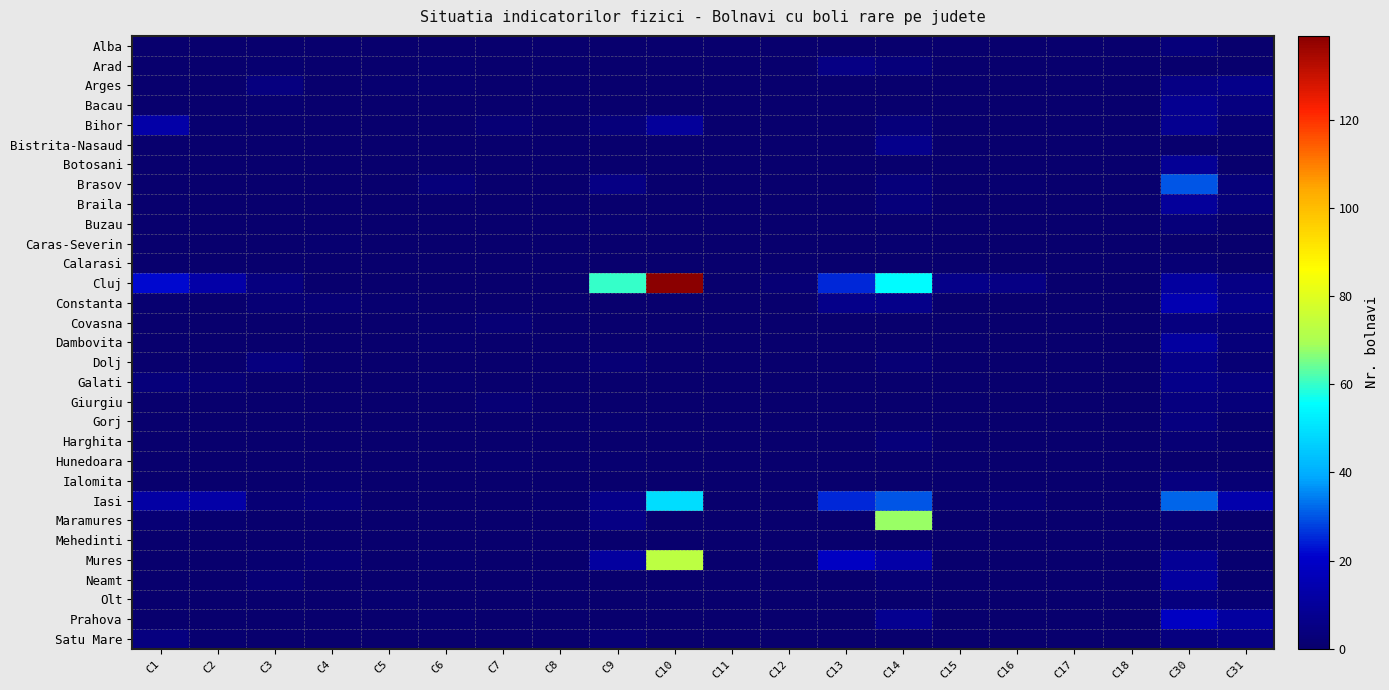

Reading left to right, extract all data points from this chart.

Alba: C1=0	C2=0	C3=0	C4=0	C5=0	C6=0	C7=0	C8=0	C9=0	C10=0	C11=0	C12=0	C13=0	C14=0	C15=0	C16=0	C17=0	C18=0	C30=3	C31=0
Arad: C1=0	C2=0	C3=1	C4=0	C5=0	C6=1	C7=0	C8=0	C9=0	C10=0	C11=0	C12=0	C13=5	C14=3	C15=0	C16=0	C17=0	C18=0	C30=0	C31=0
Arges: C1=0	C2=0	C3=4	C4=0	C5=1	C6=1	C7=0	C8=0	C9=0	C10=0	C11=0	C12=0	C13=0	C14=0	C15=0	C16=0	C17=0	C18=0	C30=5	C31=6
Bacau: C1=0	C2=0	C3=1	C4=0	C5=0	C6=0	C7=0	C8=0	C9=0	C10=0	C11=0	C12=0	C13=0	C14=0	C15=0	C16=0	C17=0	C18=0	C30=8	C31=4
Bihor: C1=13	C2=1	C3=0	C4=0	C5=0	C6=0	C7=2	C8=0	C9=3	C10=10	C11=0	C12=0	C13=0	C14=3	C15=0	C16=0	C17=0	C18=0	C30=8	C31=2
Bistrita-Nasaud: C1=0	C2=0	C3=0	C4=0	C5=0	C6=0	C7=0	C8=0	C9=0	C10=0	C11=0	C12=0	C13=0	C14=7	C15=0	C16=0	C17=0	C18=0	C30=0	C31=1
Botosani: C1=0	C2=0	C3=0	C4=0	C5=0	C6=0	C7=0	C8=0	C9=0	C10=0	C11=0	C12=0	C13=0	C14=0	C15=0	C16=0	C17=0	C18=0	C30=9	C31=0
Brasov: C1=0	C2=0	C3=0	C4=0	C5=0	C6=3	C7=0	C8=0	C9=5	C10=0	C11=0	C12=0	C13=0	C14=3	C15=0	C16=1	C17=0	C18=0	C30=30	C31=3
Braila: C1=0	C2=0	C3=0	C4=0	C5=0	C6=0	C7=0	C8=0	C9=0	C10=0	C11=0	C12=0	C13=0	C14=3	C15=0	C16=0	C17=0	C18=0	C30=10	C31=3
Buzau: C1=0	C2=0	C3=0	C4=0	C5=0	C6=0	C7=0	C8=0	C9=1	C10=0	C11=0	C12=0	C13=0	C14=0	C15=0	C16=0	C17=0	C18=0	C30=3	C31=0
Caras-Severin: C1=0	C2=0	C3=0	C4=1	C5=0	C6=0	C7=0	C8=0	C9=0	C10=0	C11=0	C12=0	C13=0	C14=1	C15=0	C16=0	C17=0	C18=0	C30=0	C31=0
Calarasi: C1=0	C2=0	C3=0	C4=0	C5=0	C6=0	C7=0	C8=0	C9=0	C10=0	C11=0	C12=0	C13=0	C14=0	C15=0	C16=0	C17=0	C18=0	C30=2	C31=0
Cluj: C1=22	C2=13	C3=4	C4=0	C5=0	C6=0	C7=0	C8=0	C9=60	C10=139	C11=0	C12=2	C13=25	C14=55	C15=6	C16=5	C17=0	C18=0	C30=11	C31=5
Constanta: C1=1	C2=0	C3=2	C4=2	C5=1	C6=0	C7=0	C8=0	C9=0	C10=0	C11=0	C12=0	C13=6	C14=6	C15=0	C16=0	C17=0	C18=0	C30=15	C31=6
Covasna: C1=0	C2=0	C3=0	C4=0	C5=0	C6=1	C7=2	C8=0	C9=0	C10=0	C11=0	C12=0	C13=0	C14=0	C15=0	C16=0	C17=0	C18=0	C30=4	C31=3
Dambovita: C1=0	C2=0	C3=0	C4=0	C5=0	C6=1	C7=0	C8=0	C9=0	C10=0	C11=0	C12=0	C13=0	C14=0	C15=0	C16=0	C17=0	C18=0	C30=11	C31=3
Dolj: C1=0	C2=0	C3=4	C4=0	C5=0	C6=0	C7=0	C8=0	C9=2	C10=0	C11=0	C12=0	C13=0	C14=2	C15=0	C16=0	C17=0	C18=0	C30=6	C31=2
Galati: C1=3	C2=2	C3=0	C4=0	C5=0	C6=1	C7=0	C8=0	C9=0	C10=0	C11=0	C12=0	C13=0	C14=0	C15=0	C16=0	C17=0	C18=0	C30=6	C31=4
Giurgiu: C1=0	C2=0	C3=0	C4=0	C5=0	C6=0	C7=2	C8=0	C9=0	C10=0	C11=0	C12=0	C13=0	C14=0	C15=0	C16=0	C17=0	C18=0	C30=4	C31=3
Gorj: C1=0	C2=0	C3=0	C4=0	C5=0	C6=0	C7=0	C8=0	C9=1	C10=0	C11=0	C12=0	C13=0	C14=0	C15=0	C16=0	C17=0	C18=0	C30=4	C31=1
Harghita: C1=0	C2=0	C3=0	C4=0	C5=0	C6=0	C7=0	C8=0	C9=0	C10=0	C11=0	C12=0	C13=0	C14=3	C15=0	C16=0	C17=0	C18=0	C30=2	C31=1
Hunedoara: C1=0	C2=0	C3=0	C4=0	C5=0	C6=0	C7=1	C8=0	C9=1	C10=0	C11=0	C12=0	C13=0	C14=0	C15=0	C16=0	C17=0	C18=0	C30=0	C31=0
Ialomita: C1=0	C2=0	C3=0	C4=1	C5=0	C6=0	C7=0	C8=0	C9=0	C10=0	C11=0	C12=0	C13=0	C14=0	C15=0	C16=0	C17=0	C18=0	C30=4	C31=2
Iasi: C1=12	C2=13	C3=2	C4=3	C5=0	C6=0	C7=0	C8=1	C9=6	C10=49	C11=0	C12=0	C13=25	C14=30	C15=1	C16=2	C17=0	C18=0	C30=32	C31=14
Maramures: C1=2	C2=1	C3=0	C4=0	C5=0	C6=0	C7=0	C8=0	C9=5	C10=0	C11=0	C12=0	C13=0	C14=68	C15=0	C16=0	C17=0	C18=0	C30=2	C31=0
Mehedinti: C1=0	C2=0	C3=0	C4=0	C5=0	C6=0	C7=0	C8=0	C9=0	C10=0	C11=0	C12=0	C13=0	C14=0	C15=0	C16=0	C17=0	C18=0	C30=1	C31=0
Mures: C1=0	C2=0	C3=1	C4=2	C5=0	C6=1	C7=0	C8=0	C9=11	C10=73	C11=0	C12=0	C13=19	C14=13	C15=0	C16=0	C17=0	C18=0	C30=9	C31=1
Neamt: C1=0	C2=0	C3=2	C4=0	C5=0	C6=0	C7=0	C8=0	C9=0	C10=0	C11=0	C12=0	C13=0	C14=2	C15=0	C16=0	C17=0	C18=0	C30=11	C31=1
Olt: C1=0	C2=0	C3=0	C4=0	C5=1	C6=0	C7=0	C8=0	C9=0	C10=0	C11=0	C12=0	C13=0	C14=0	C15=0	C16=0	C17=0	C18=0	C30=4	C31=2
Prahova: C1=0	C2=0	C3=0	C4=0	C5=0	C6=1	C7=0	C8=0	C9=0	C10=0	C11=0	C12=0	C13=0	C14=8	C15=0	C16=0	C17=0	C18=0	C30=19	C31=11
Satu Mare: C1=4	C2=1	C3=0	C4=0	C5=0	C6=0	C7=0	C8=0	C9=2	C10=0	C11=0	C12=0	C13=0	C14=0	C15=0	C16=0	C17=0	C18=0	C30=4	C31=5